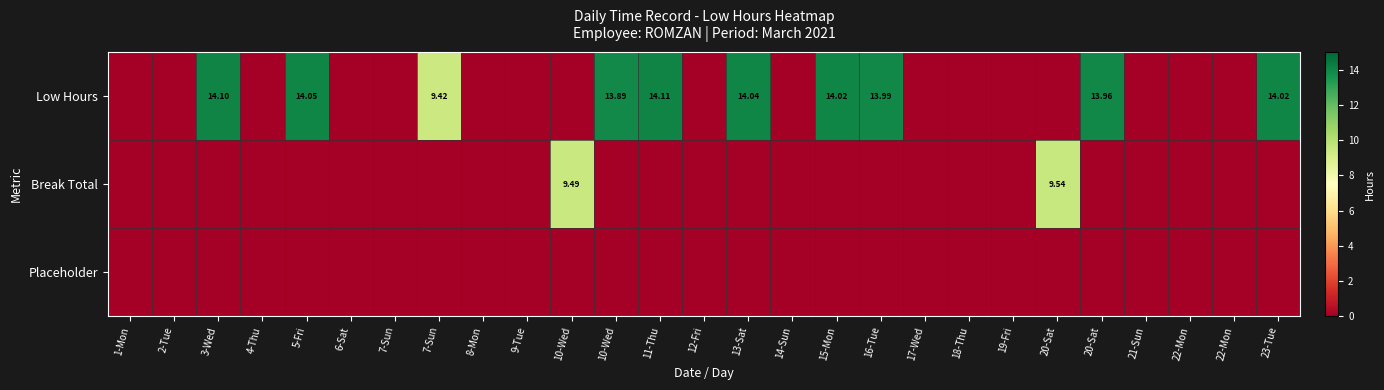

Which series has the widest spread of values?

Low Hours